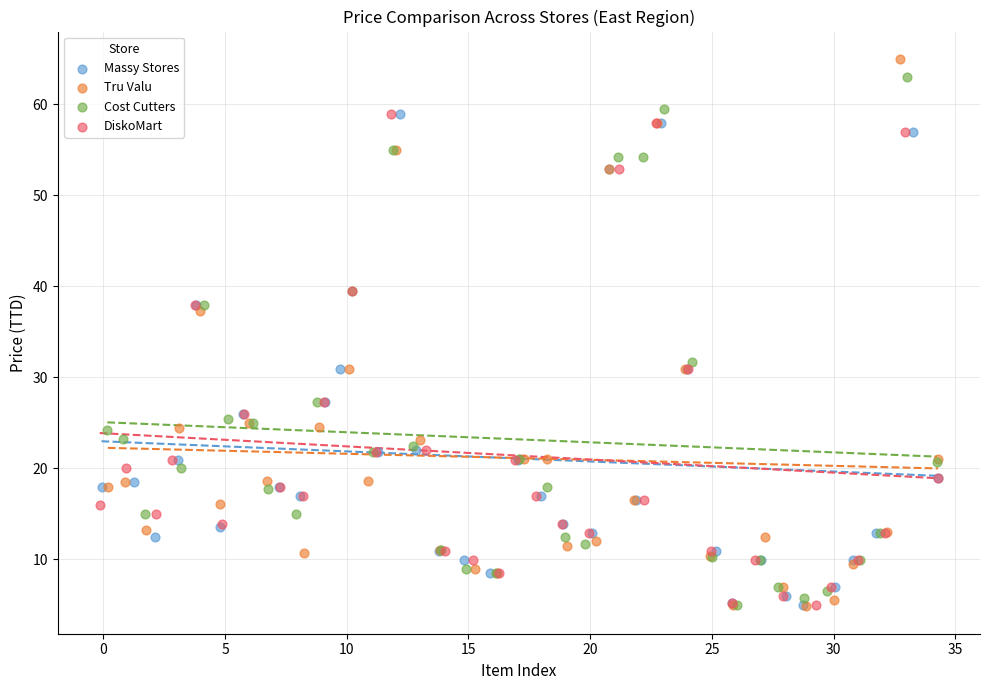

What are all the series names shown in the legend?

Massy Stores, Tru Valu, Cost Cutters, DiskoMart